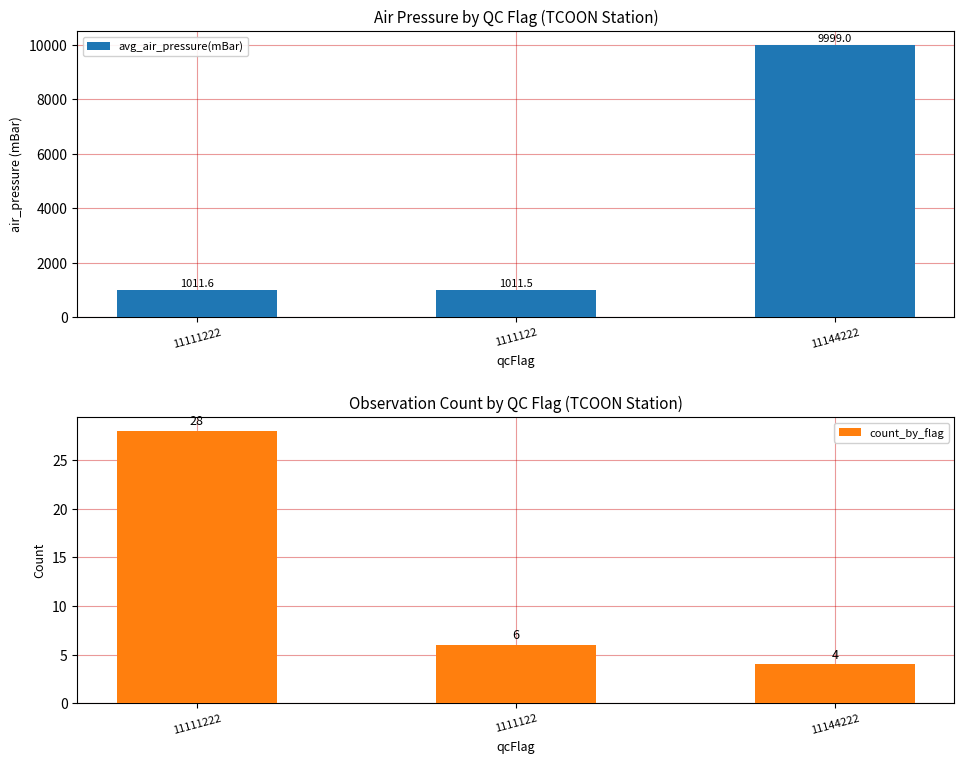

What is the spread (max minus min) of values at 1111122?

1005.5